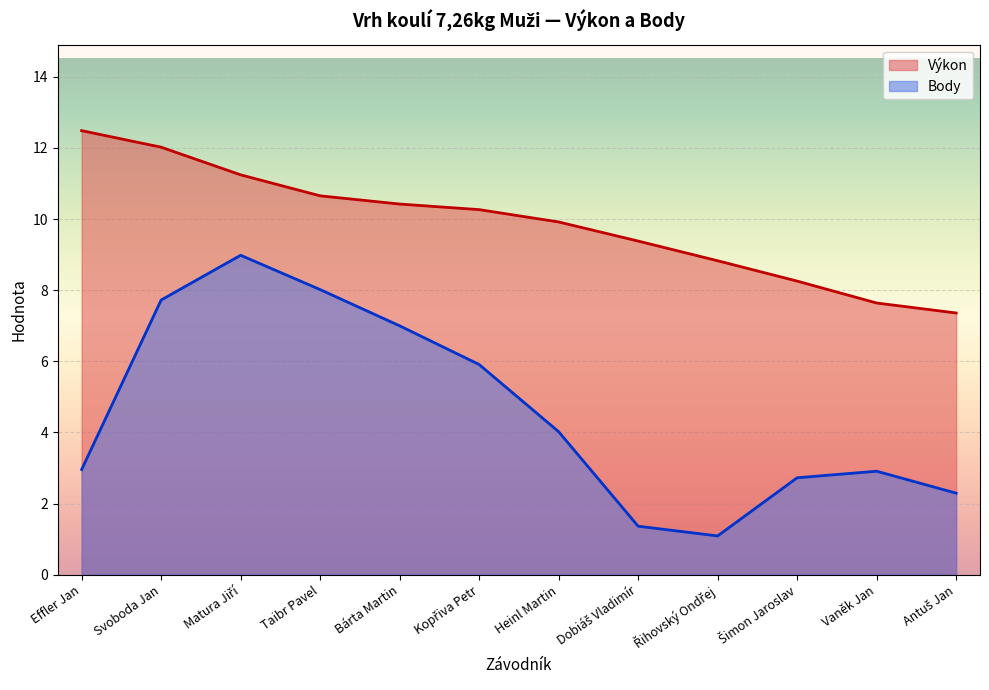

Approximately how many times larger is the value at Vaněk Jan compared to Bárta Martin?

0.7